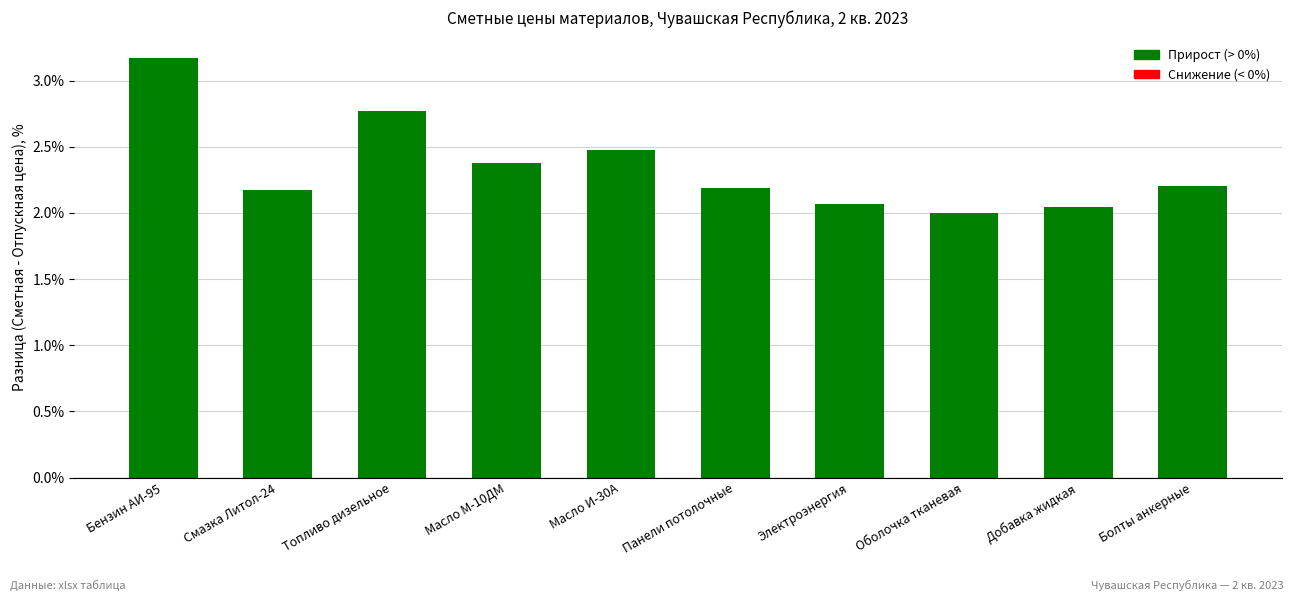

What is the value of the 1st bar from the left?

3.2